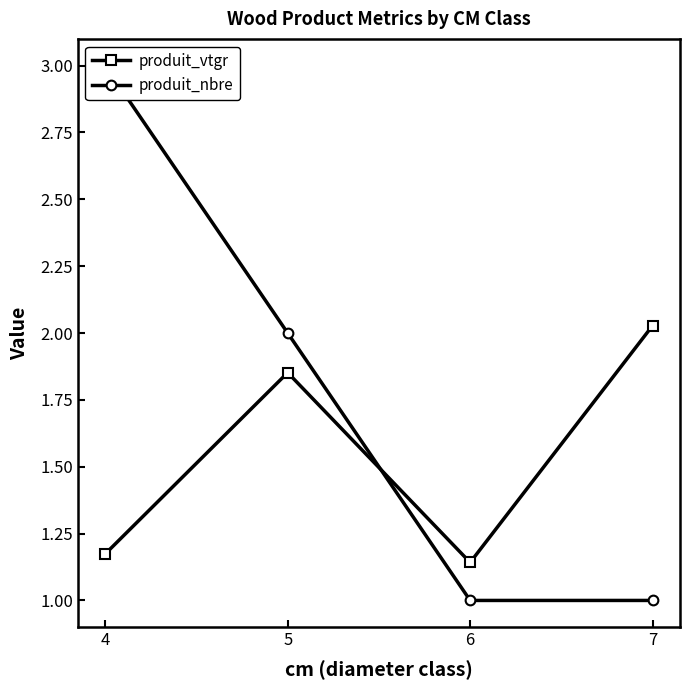

What is the value of the produit_nbre point at the 2nd from the left?

2.0